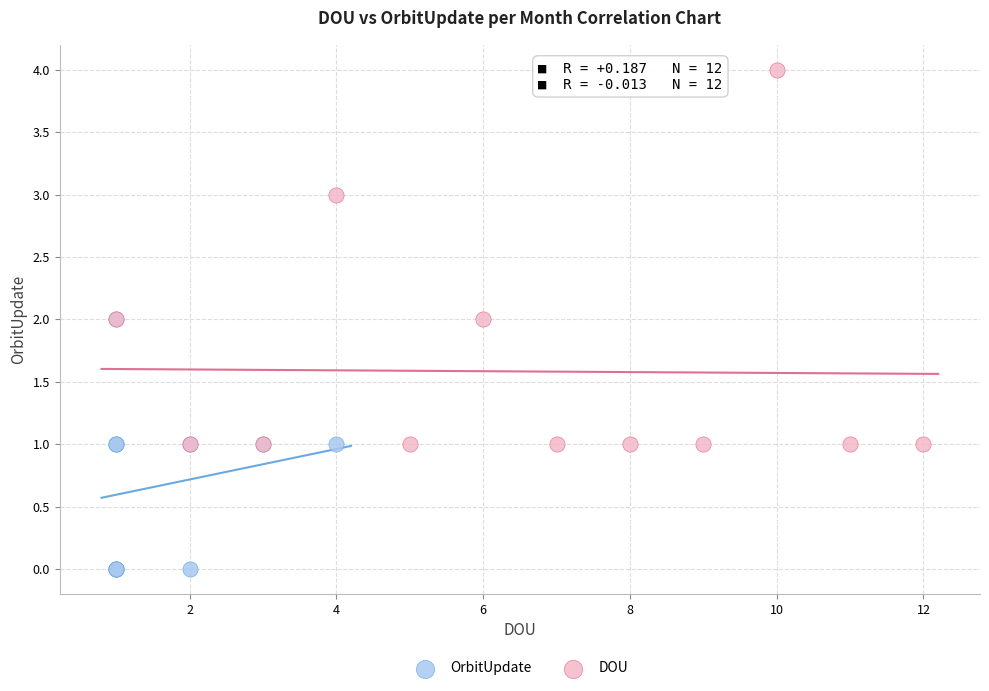

What are all the series names shown in the legend?

OrbitUpdate, DOU